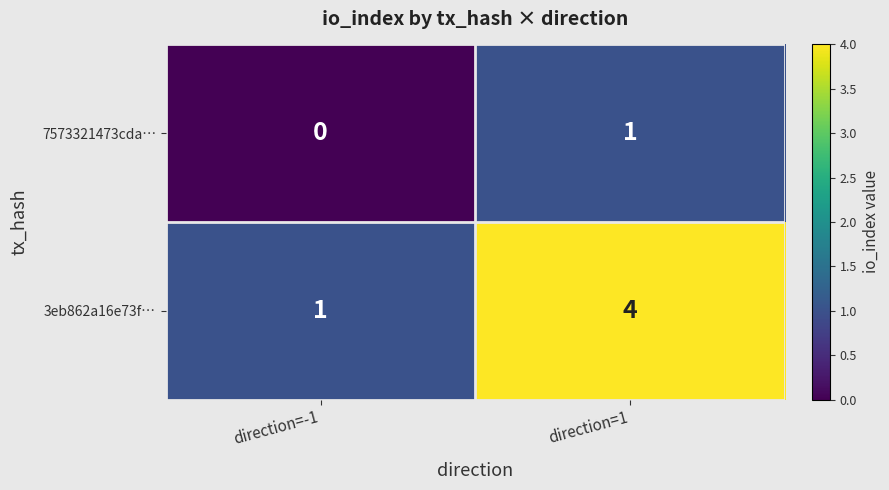

List the series in order of their overall mean, lowest first.

7573321473cda…, 3eb862a16e73f…